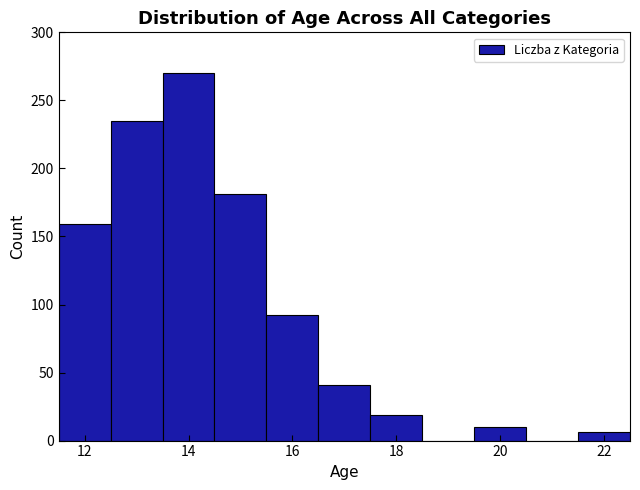

Reading left to right, list every bar in this chart as the range it spans on the x-axis followed by its height. Neither the bar edges nor the heights are printed on the chart, so give them approximately, as read against the axes.

11.5 to 12.5: 160
12.5 to 13.5: 235
13.5 to 14.5: 270
14.5 to 15.5: 180
15.5 to 16.5: 90
16.5 to 17.5: 40
17.5 to 18.5: 20
18.5 to 19.5: 0
19.5 to 20.5: 10
20.5 to 21.5: 0
21.5 to 22.5: 5